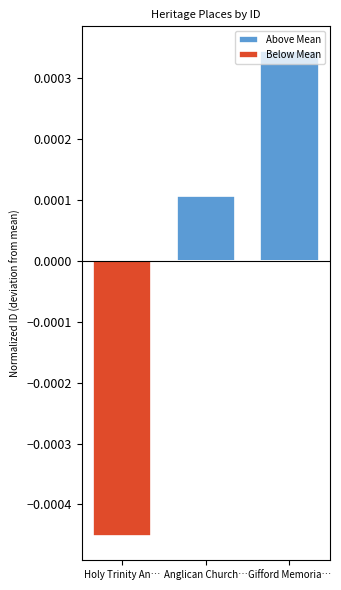

At which label does Below Mean reach its minimum?

Holy Trinity An…